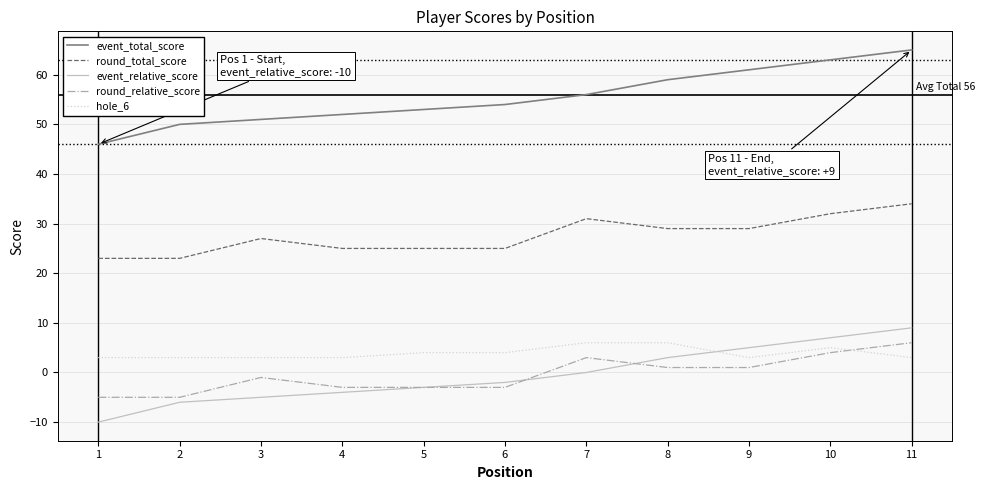

What is the total value across all series at 11?

117